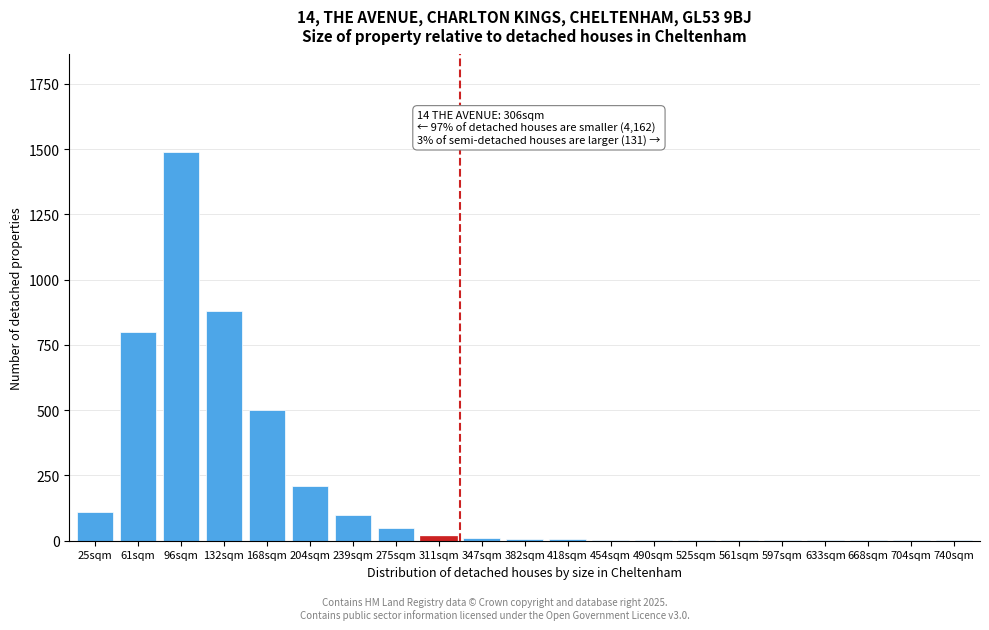

At which label is the value closest to 745?

61sqm